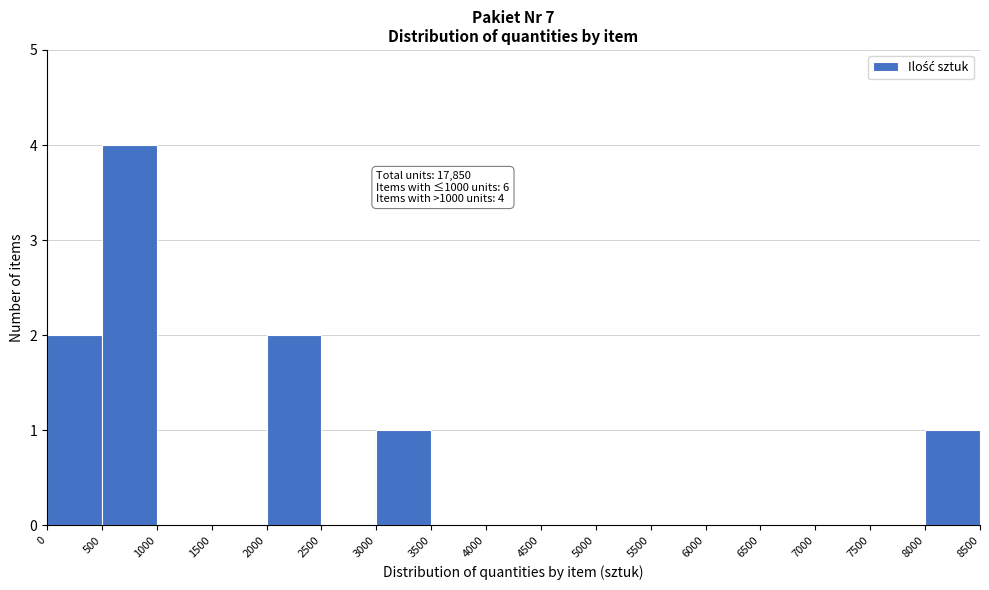

Over which range of the x-axis is the bar tallest?

500 to 1000